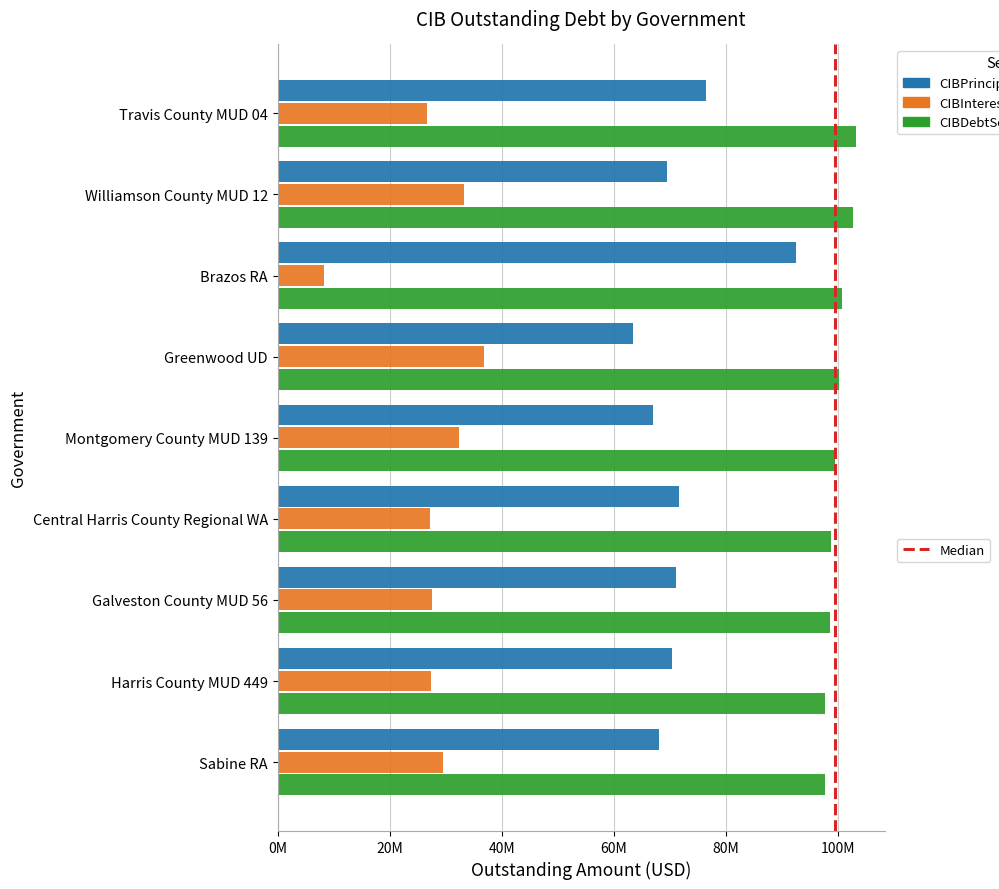

Reading left to right, what are all the values shown in this chart?

CIBPrincipalOutstanding: Travis County MUD 04=76535000.0	Williamson County MUD 12=69490000.0	Brazos RA=92440000.0	Greenwood UD=63365000.0	Montgomery County MUD 139=67040000.0	Central Harris County Regional WA=71610000.0	Galveston County MUD 56=71075000.0	Harris County MUD 449=70415000.0	Sabine RA=68125000.0
CIBInterestOutstanding: Travis County MUD 04=26614392.5	Williamson County MUD 12=33193319.1	Brazos RA=8224948.7	Greenwood UD=36860807.2	Montgomery County MUD 139=32427288.9	Central Harris County Regional WA=27219588.4	Galveston County MUD 56=27530164.7	Harris County MUD 449=27324277.9	Sabine RA=29589512.0
CIBDebtServiceOutstanding: Travis County MUD 04=103149392.5	Williamson County MUD 12=102683319.1	Brazos RA=100664948.7	Greenwood UD=100225807.2	Montgomery County MUD 139=99467288.9	Central Harris County Regional WA=98829588.3	Galveston County MUD 56=98605164.7	Harris County MUD 449=97739277.9	Sabine RA=97714512.0